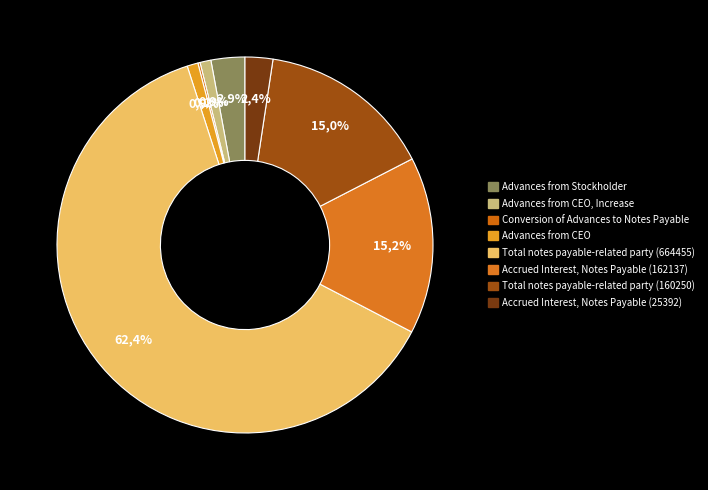

What percentage do Advances from CEO and Total notes payable-related party (664455) together represent?

63.3%